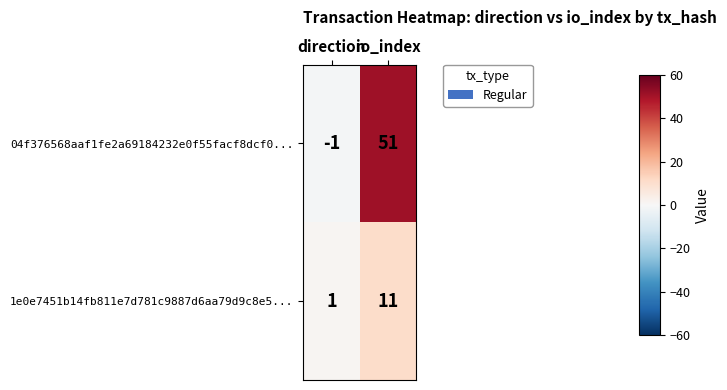

What is the sum of the 04f376568aaf1fe2a69184232e0f55facf8dcf0... values at io_index and direction?

50